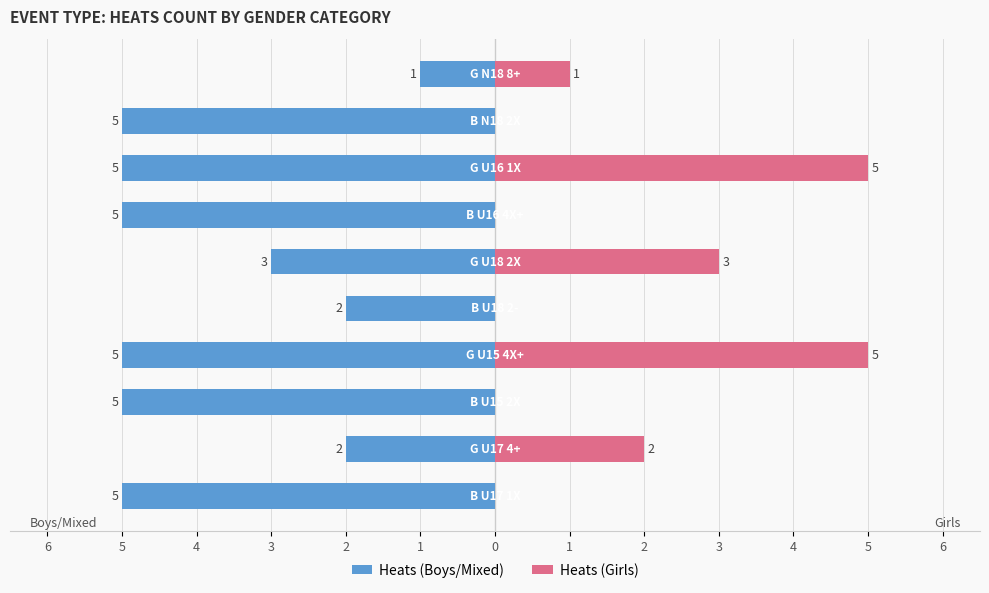

Reading right to left, transcribe all the data shown in this chart.

Heats (Boys/Mixed): -1	-5	-5	-5	-3	-2	-5	-5	-2	-5
Heats (Girls): 1	0	5	0	3	0	5	0	2	0